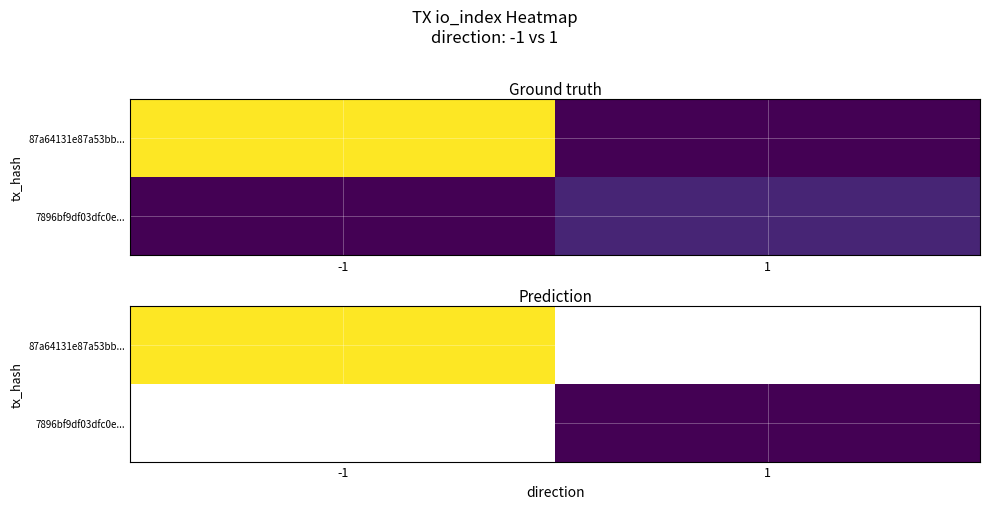

How many data points does each series have?

2